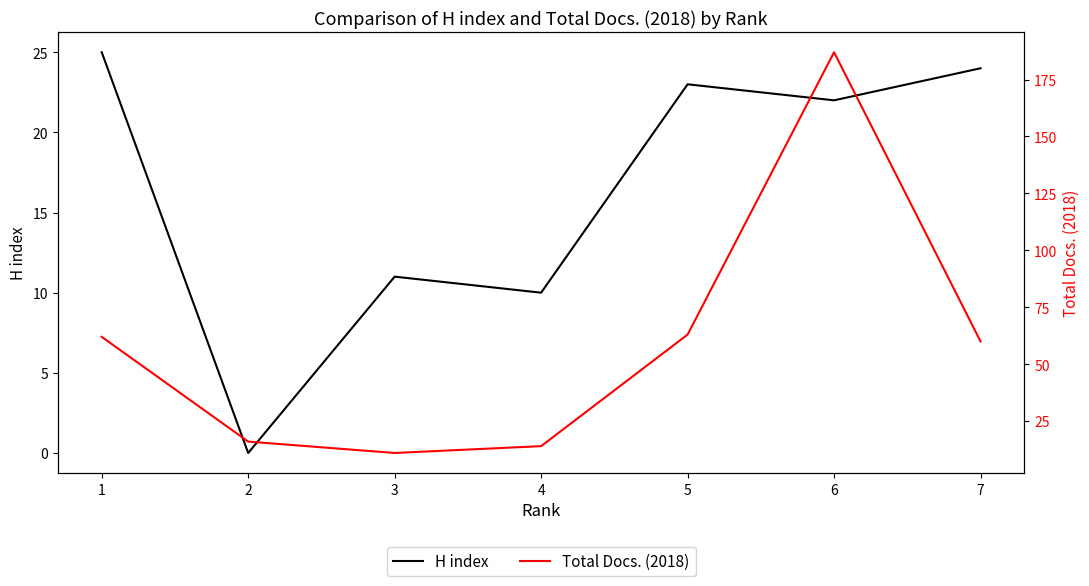

At which category is the sum across all series the highest?

6